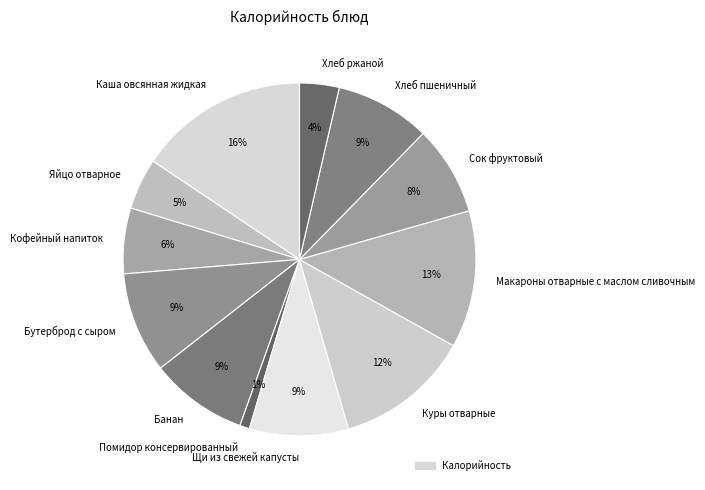

To the nearest percent, what is the difference between the largest and smallest slice percentages?

15%